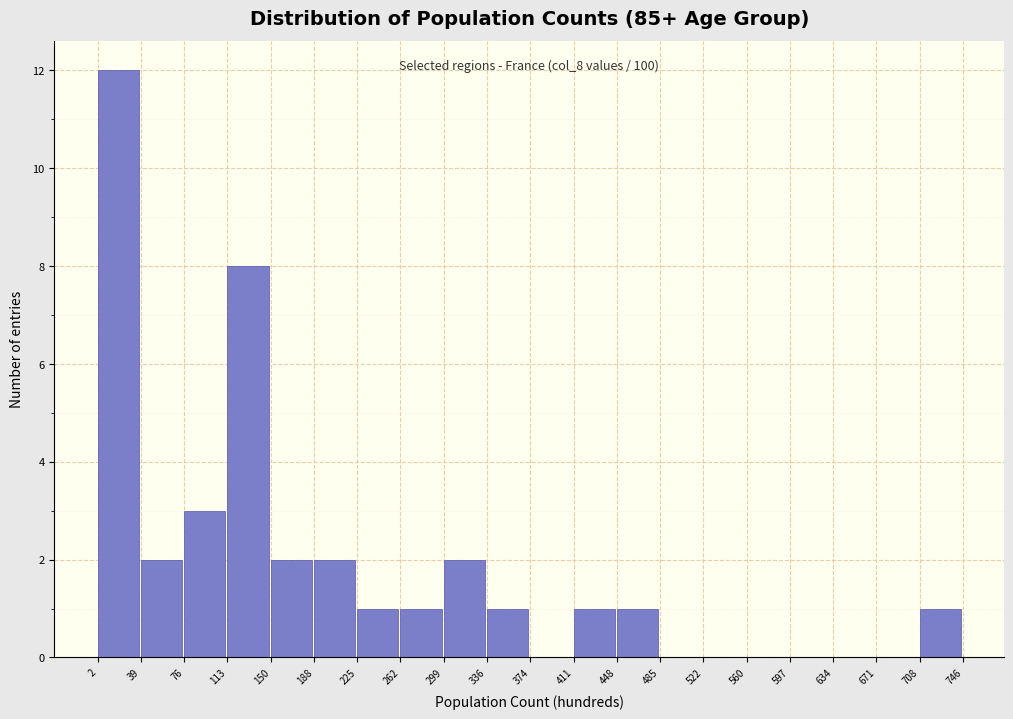

Which range on the x-axis has the tallest bar?

2 to 39